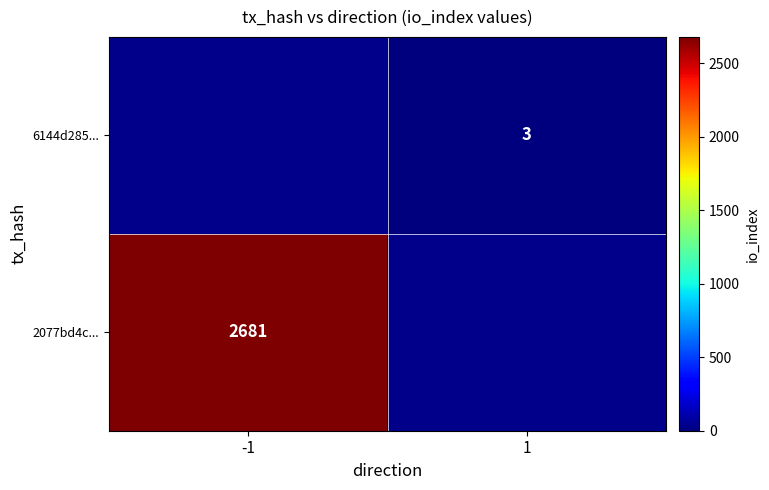

True or false: 6144d285... has a value of 5 at 1.

False